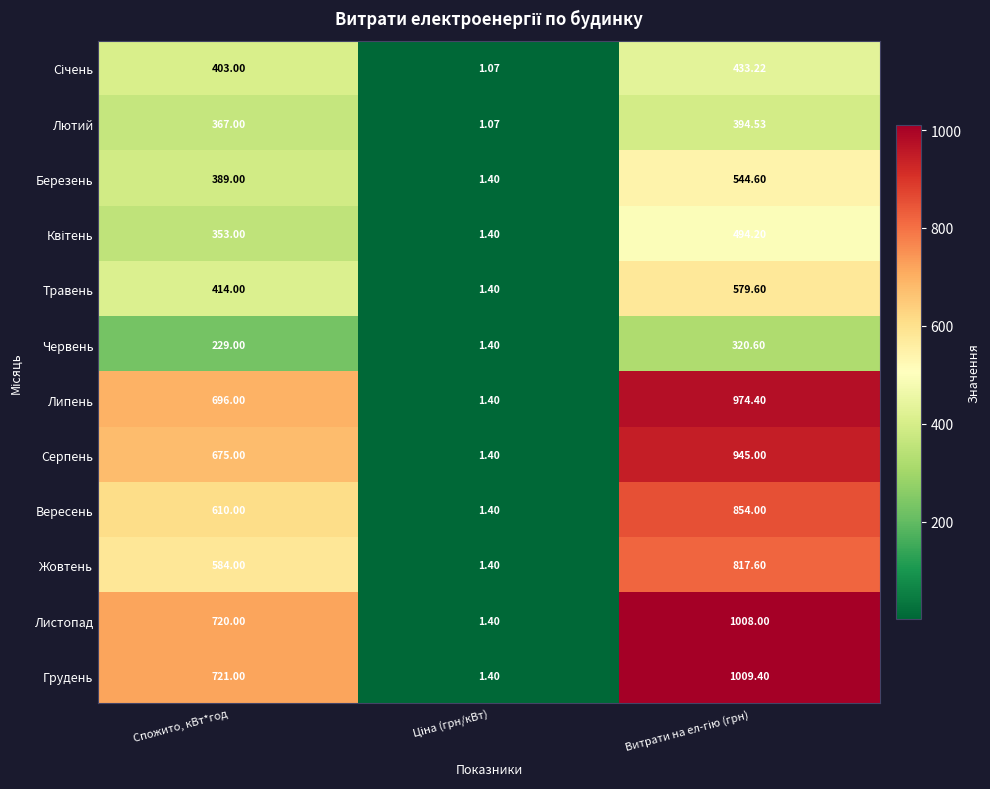

Which series has the largest total across all categories?

Грудень